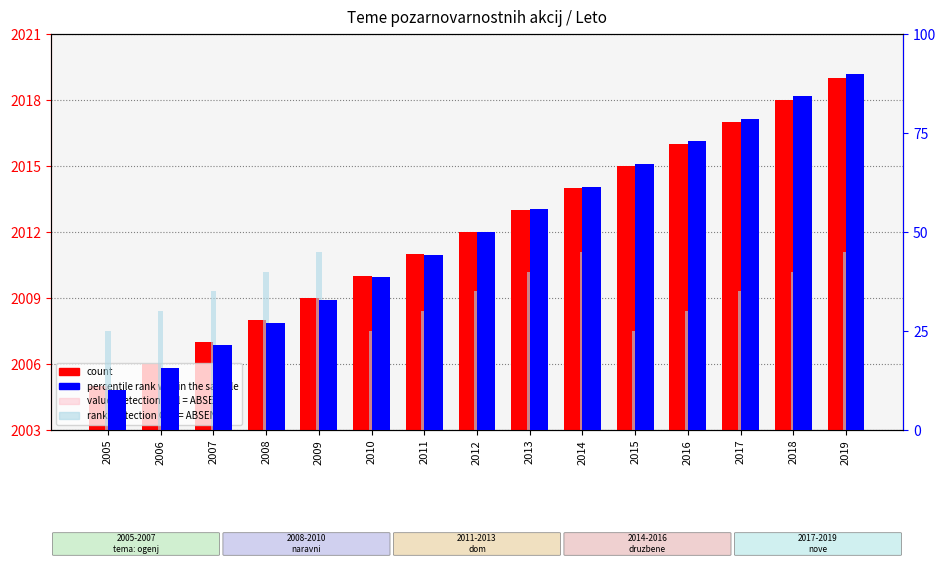

The value of value, Detection Call = ABSENT at 2018 is 3601.3. True or false?

False